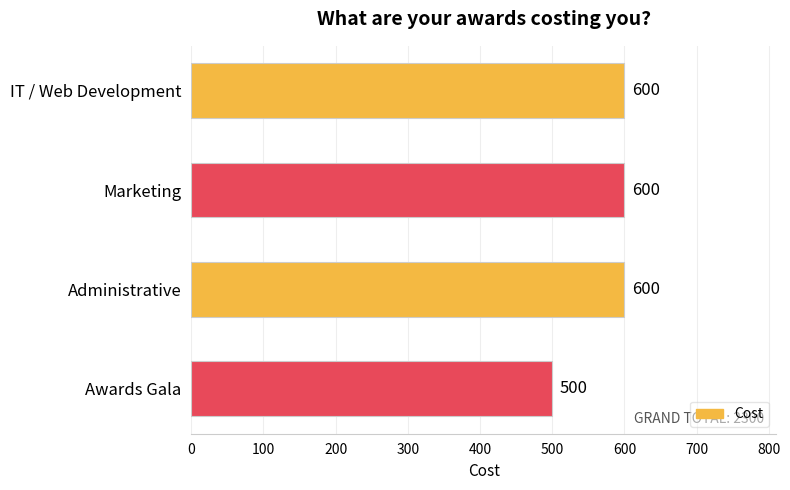

The value at Administrative is 600. True or false?

True